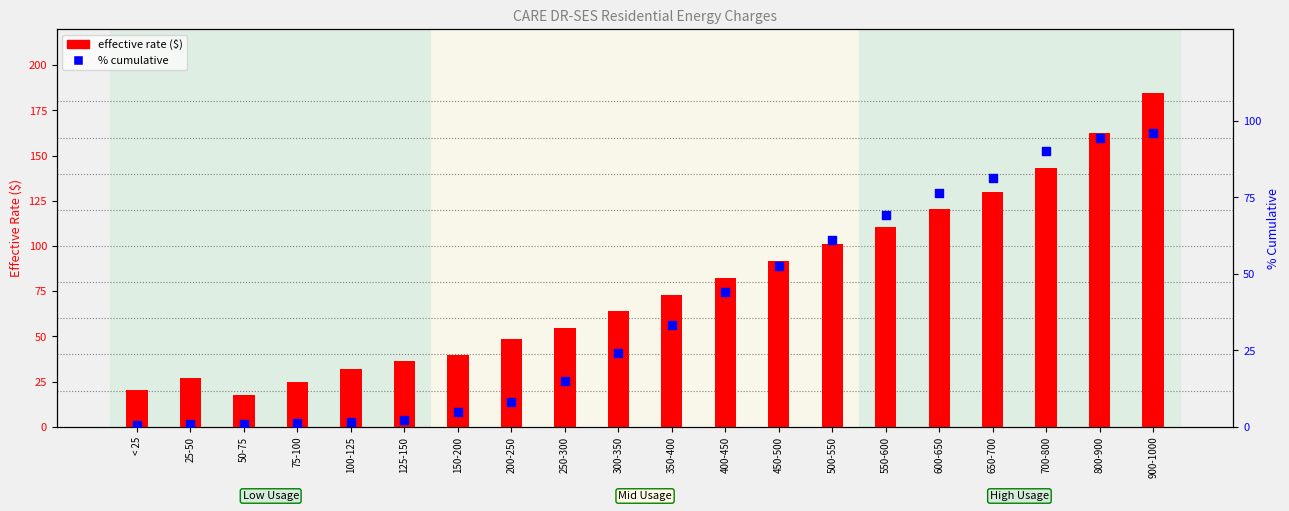

Which series has the widest spread of Y values?

effective rate ($)